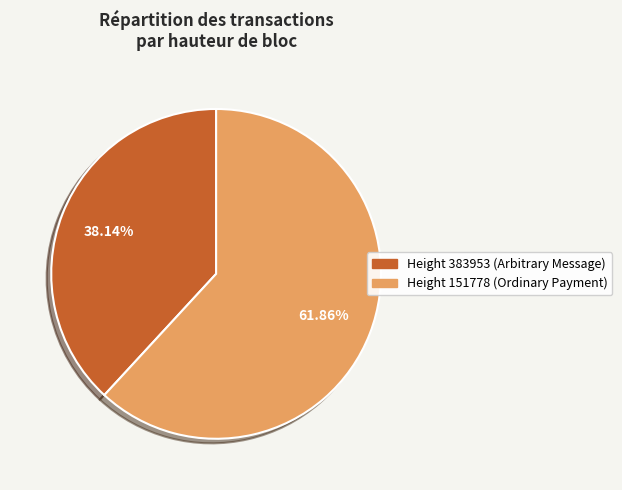

Is there a majority slice in this chart?

Yes